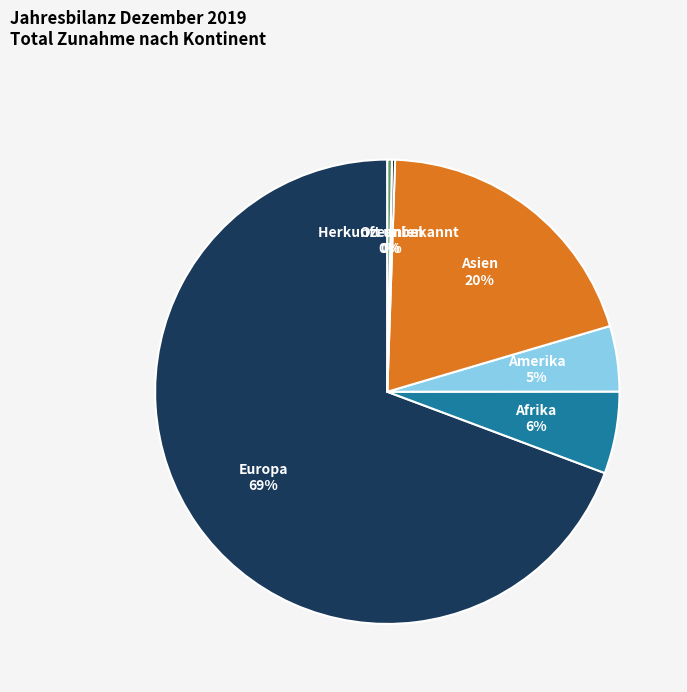

Which slice is the largest?

Europa